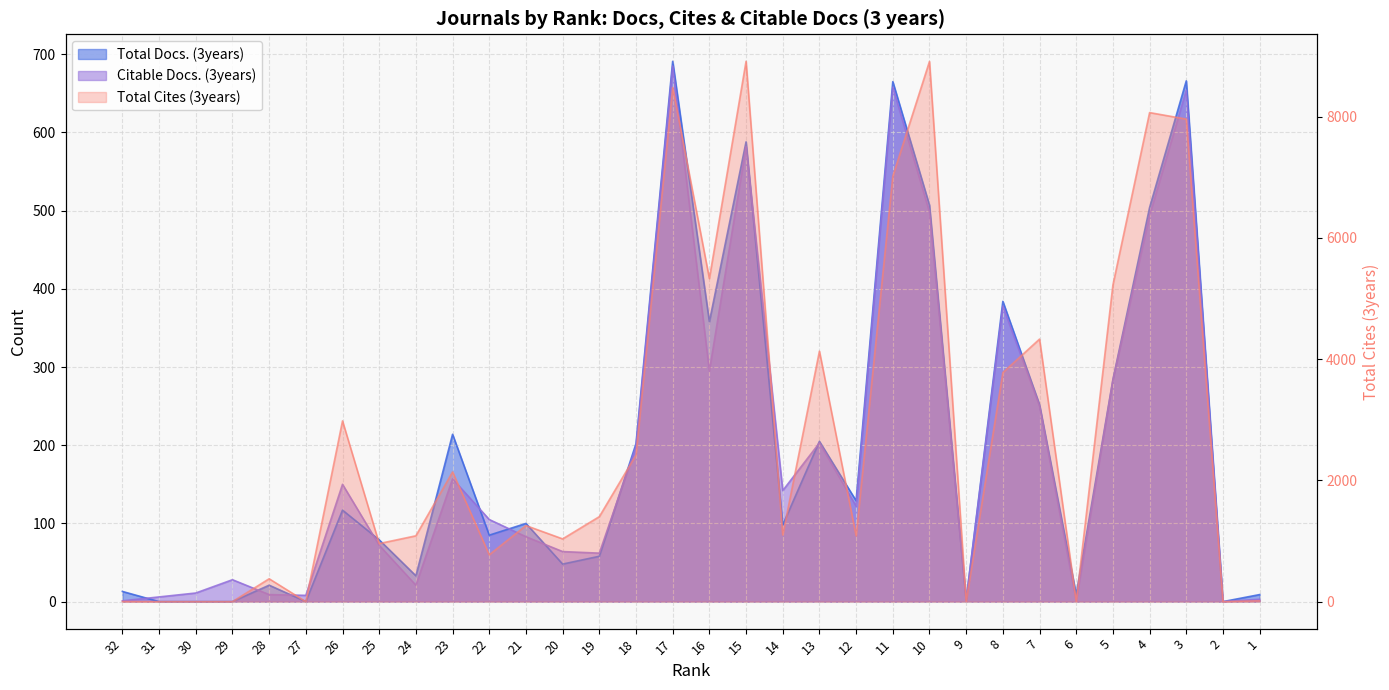

Which category has the highest value in the Total Cites (3years) series?

15